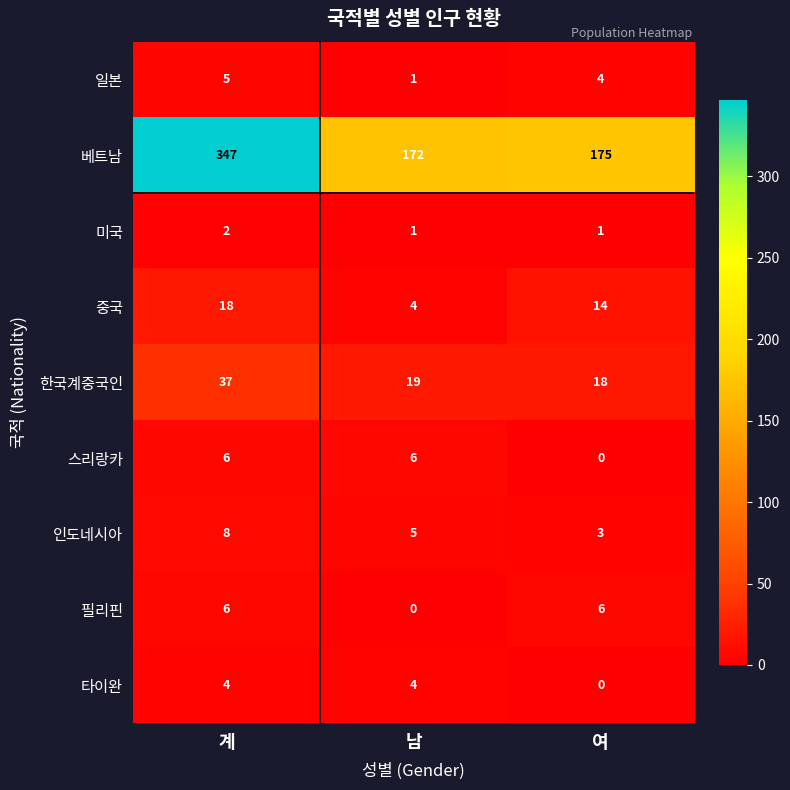

Which series has the widest spread of values?

베트남